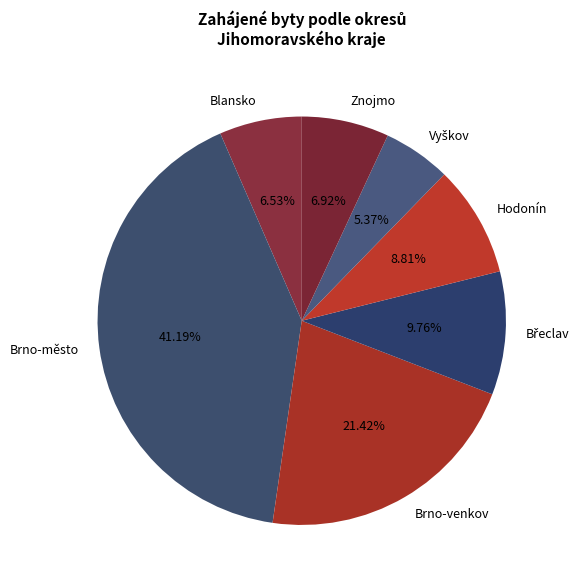

Which category has the biggest portion of the pie?

Brno-město